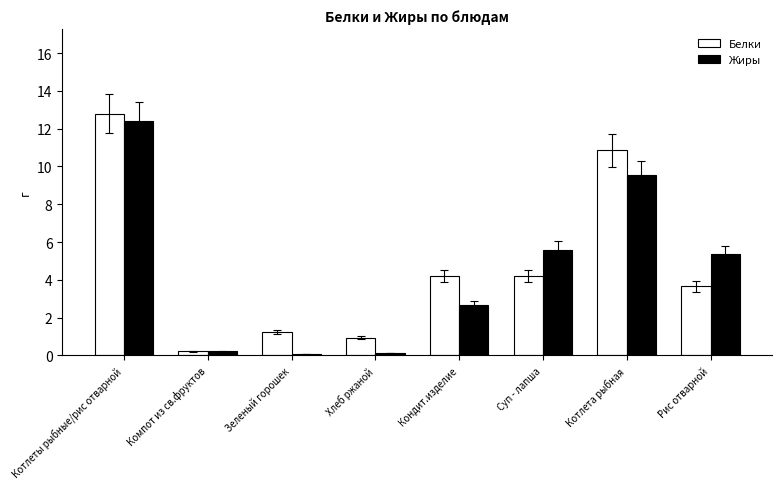

What is the total value across all series at Котлета рыбная?

20.4